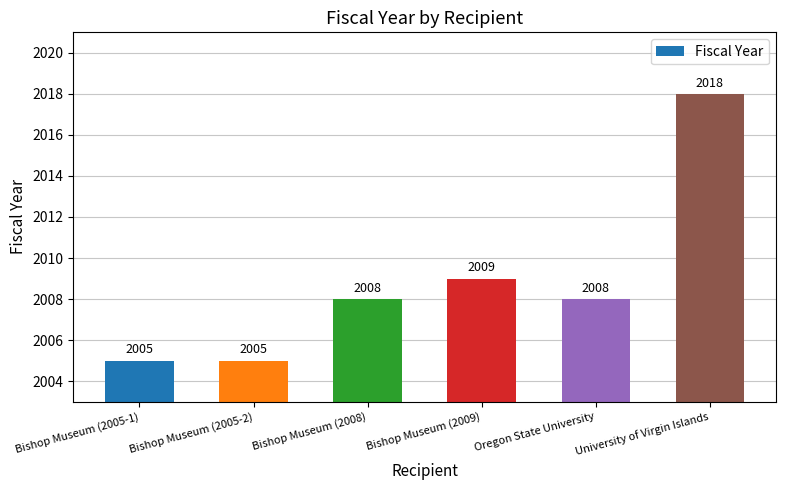

How many data points does each series have?

6